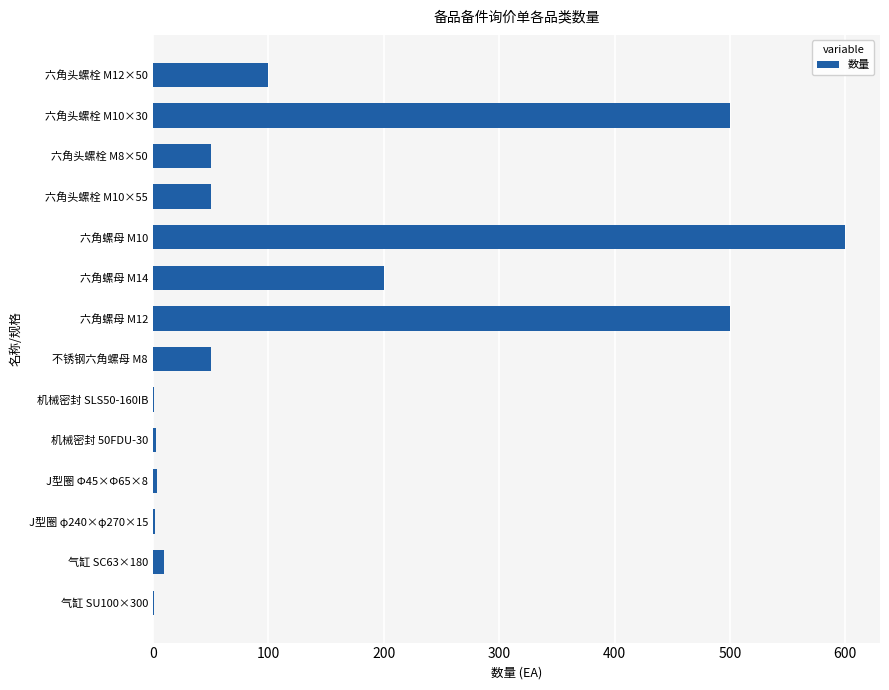

Which has a higher value, 六角头螺栓 M10×55 or 六角螺母 M12?

六角螺母 M12